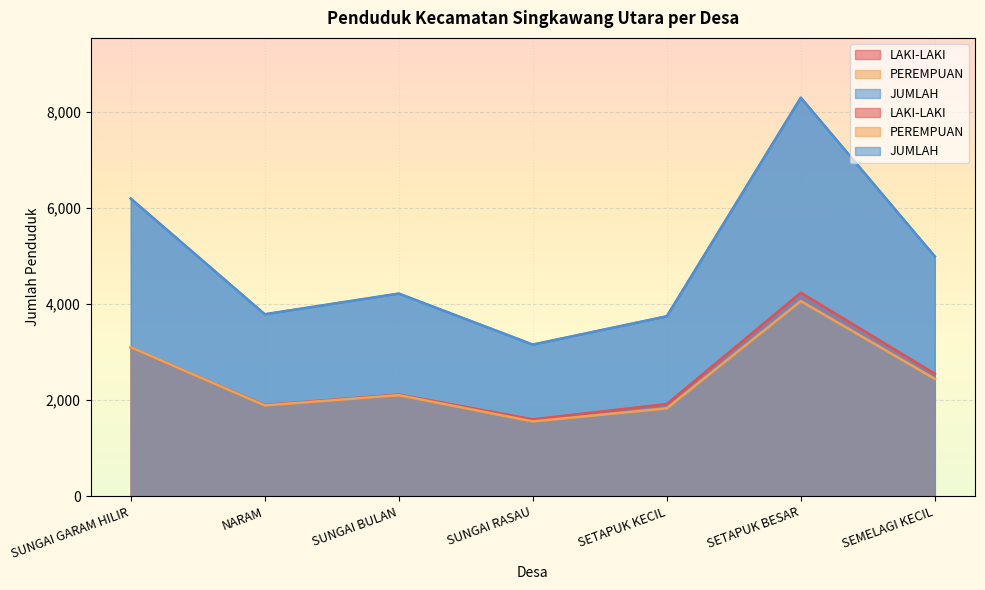

How many interior local valleys does the PEREMPUAN series have?

2